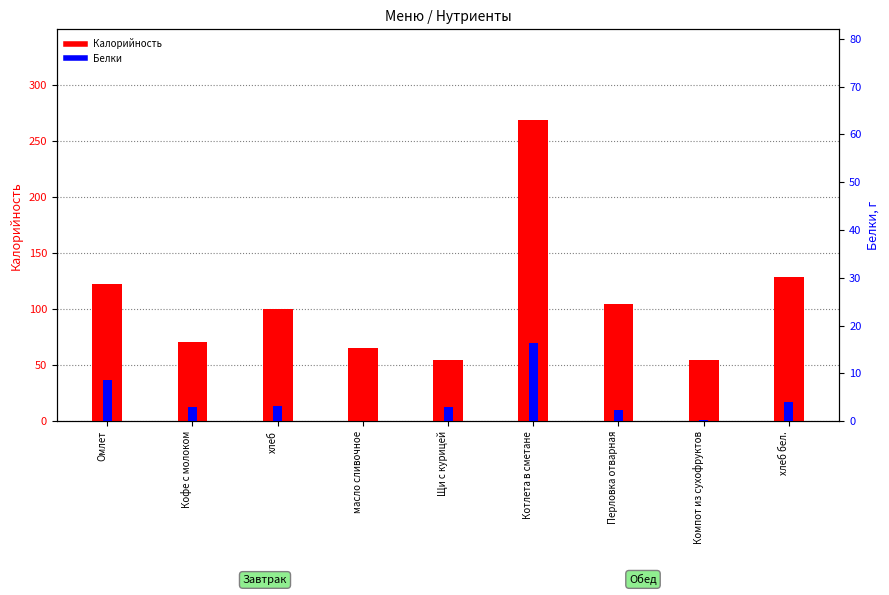

Reading left to right, what are all the values shown in this chart?

Калорийность: 122.3	71.0	100.3	65.4	54.9	269.2	104.4	55.0	128.6
Белки: 8.7	2.9	3.1	0.1	3.0	16.4	2.4	0.2	4.1